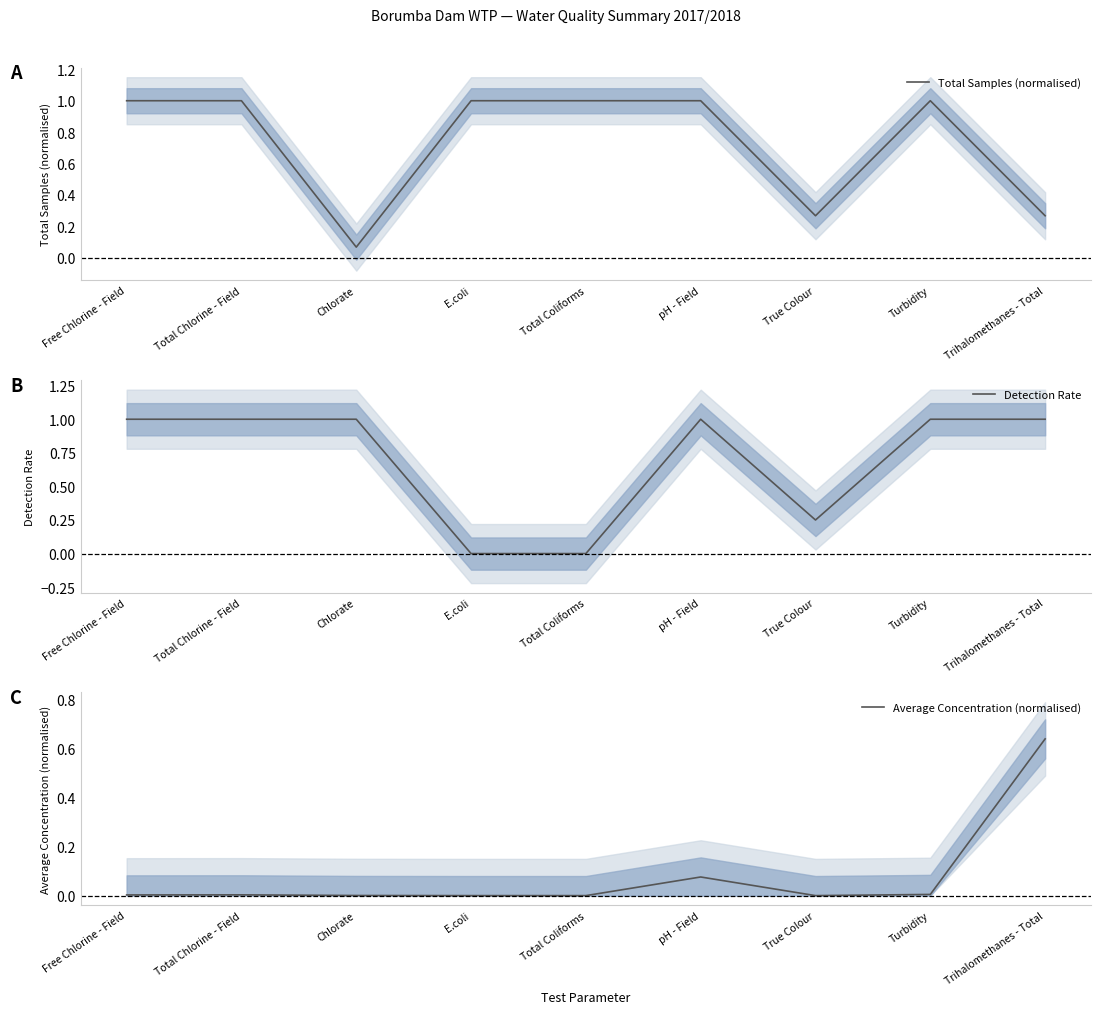

Is the value of Total Samples (normalised) at Chlorate greater than the value of Average Concentration (normalised) at Total Chlorine - Field?

Yes